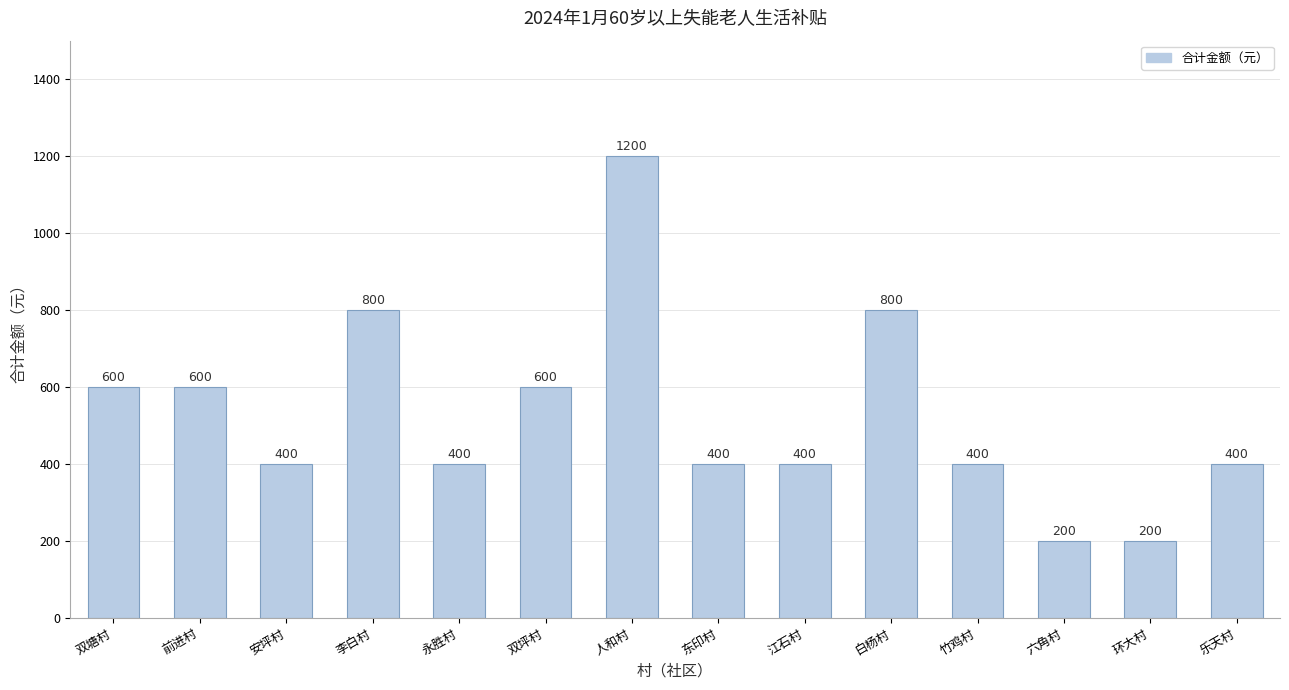

How many bars are there in total?

14